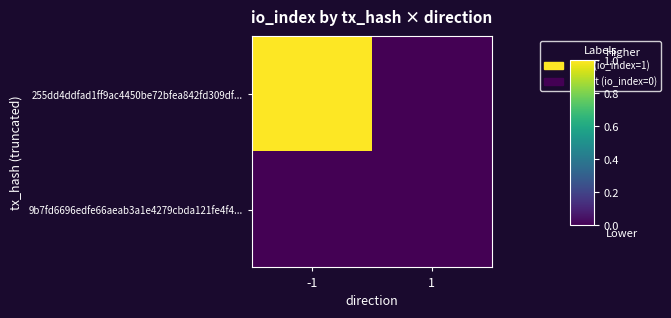

Reading left to right, transcribe all the data shown in this chart.

255dd4ddfad1ff9ac4450be72bfea842fd309df...: -1=1	1=0
9b7fd6696edfe66aeab3a1e4279cbda121fe4f4...: -1=0	1=0